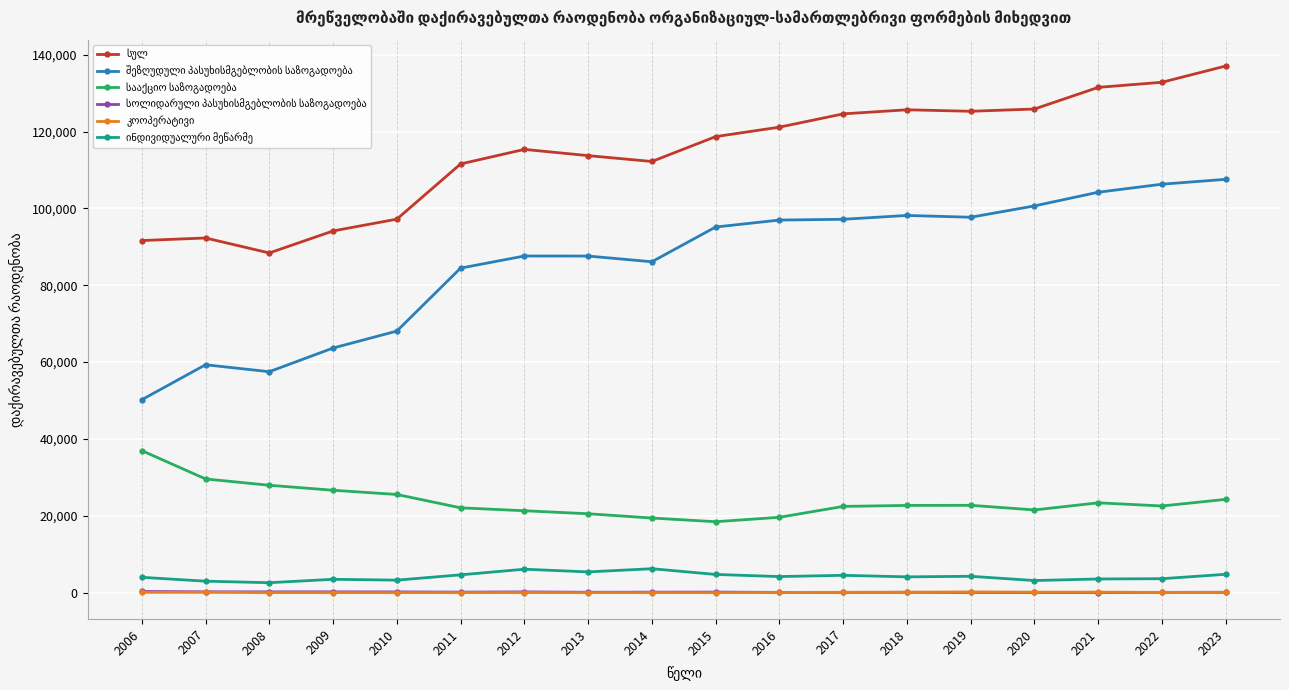

At how many categories does at least one series exceed 54391?

18